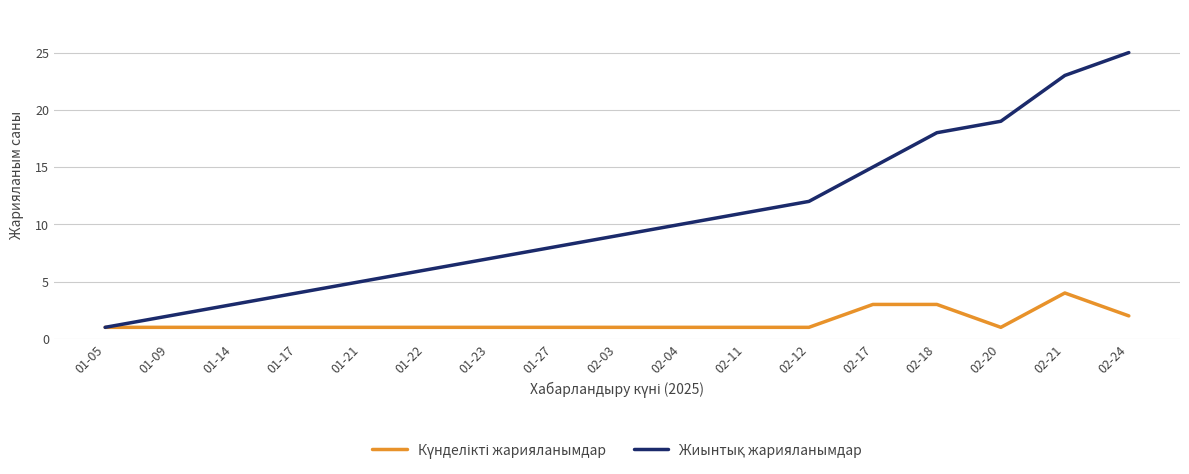

What is the maximum value shown in the chart?

25